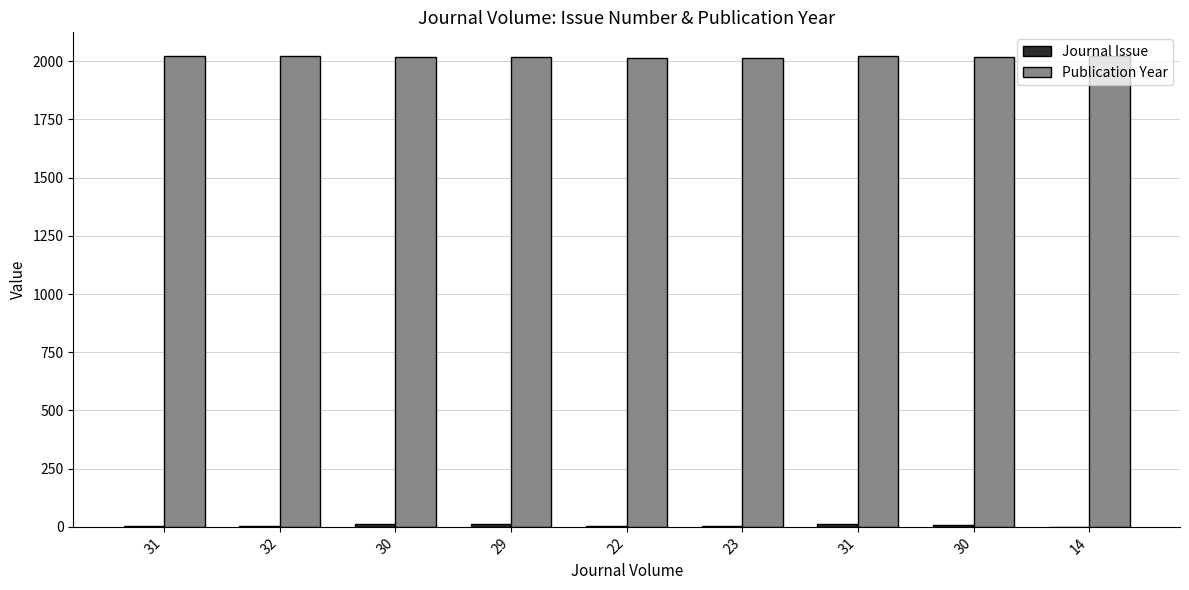

How many data points does each series have?

9